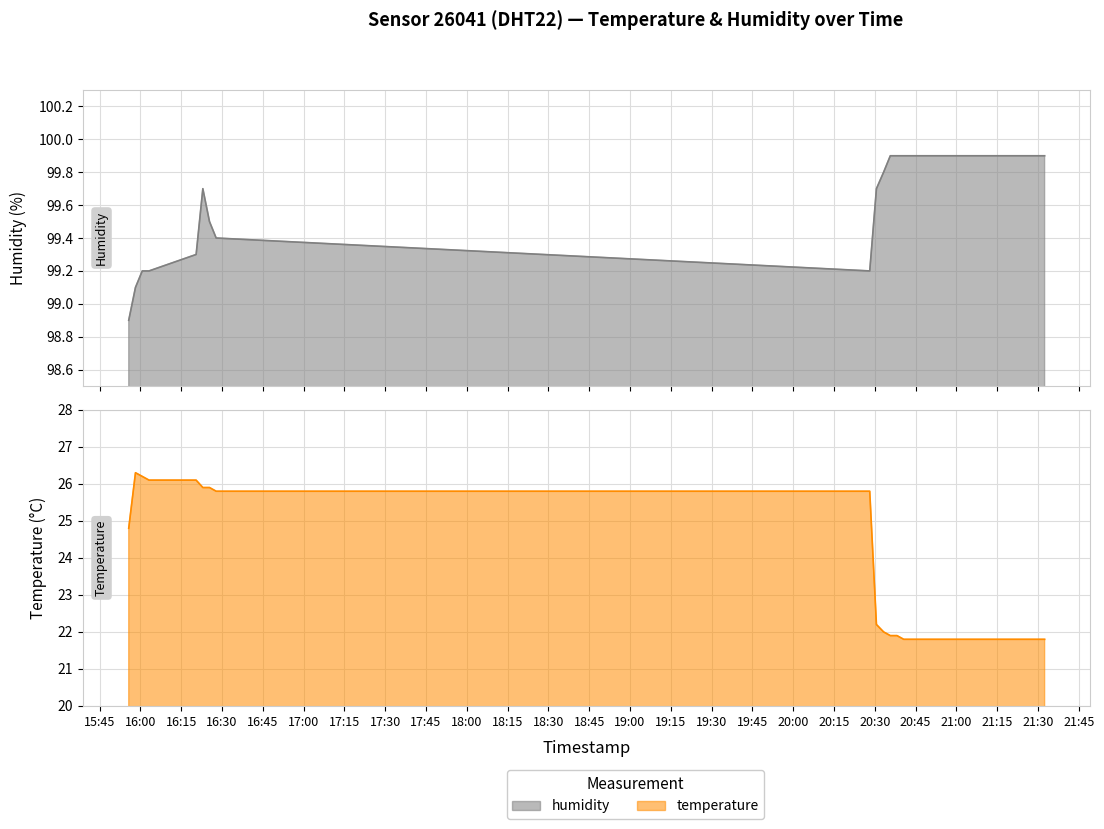

What is the minimum value for humidity?

98.9